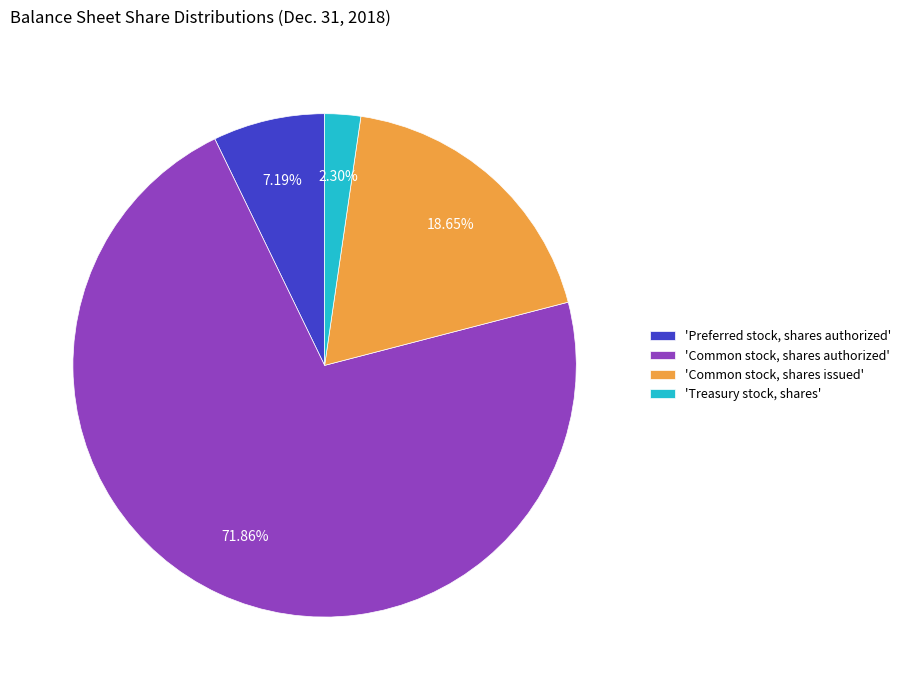

Is the sum of 'Common stock, shares authorized' and 'Treasury stock, shares' greater than half?

Yes